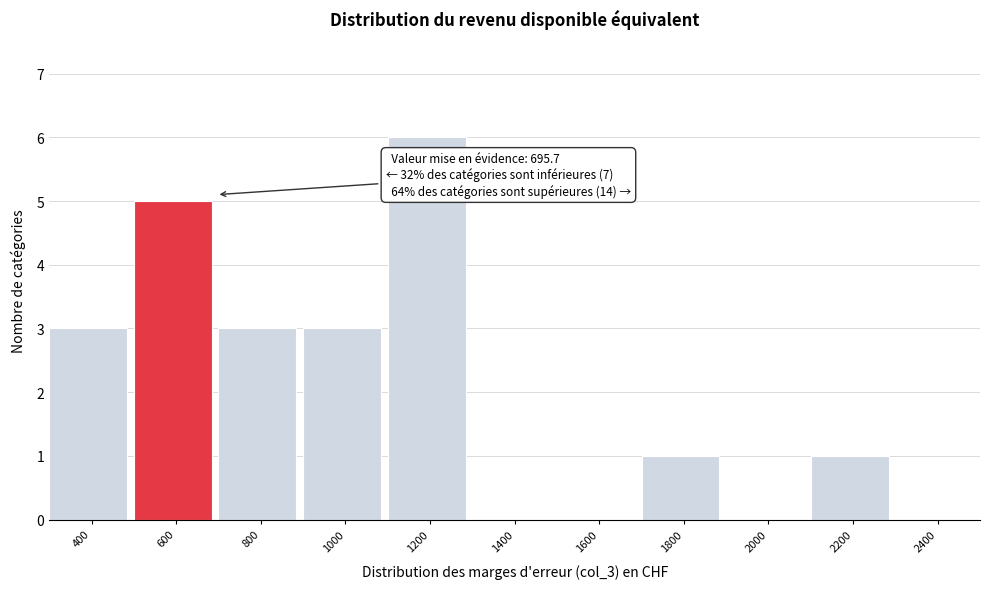

Reading left to right, extract all data points from this chart.

400=3	600=5	800=3	1000=3	1200=6	1400=0	1600=0	1800=1	2000=0	2200=1	2400=0